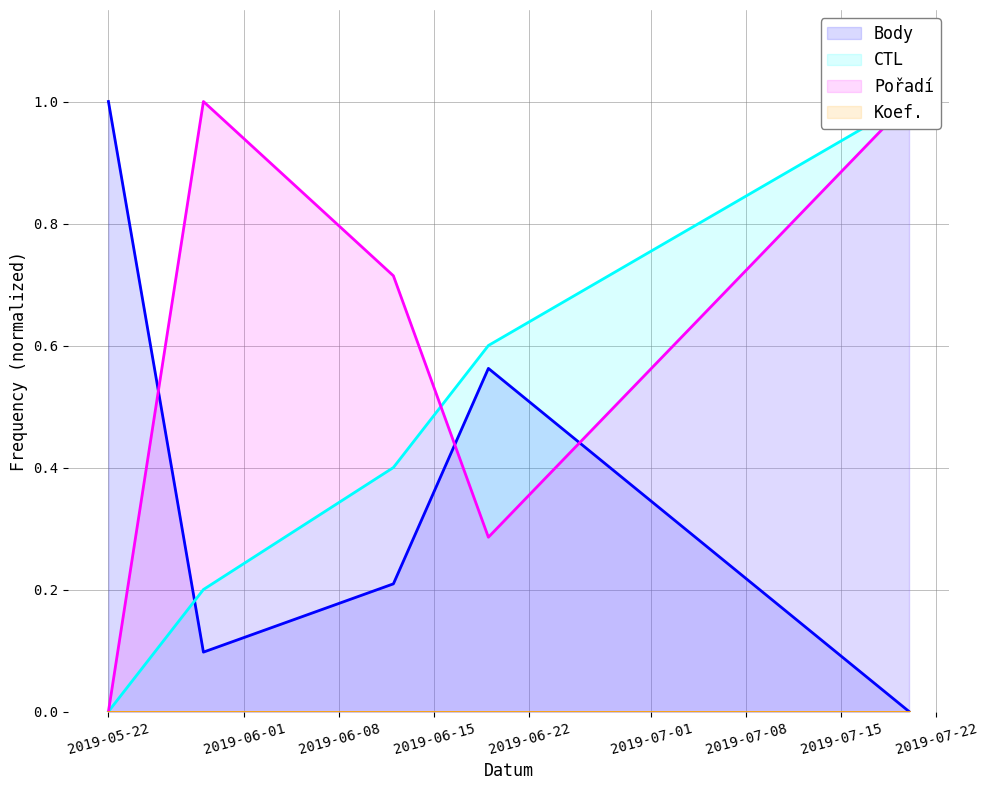

Is it true that CTL equals 0.1 at 2019-05-29?

False